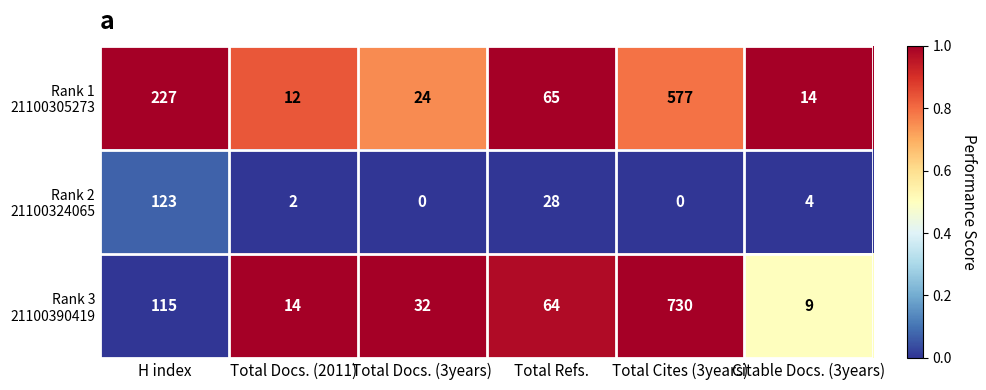

At which category is the sum across all series the highest?

Total Cites (3years)